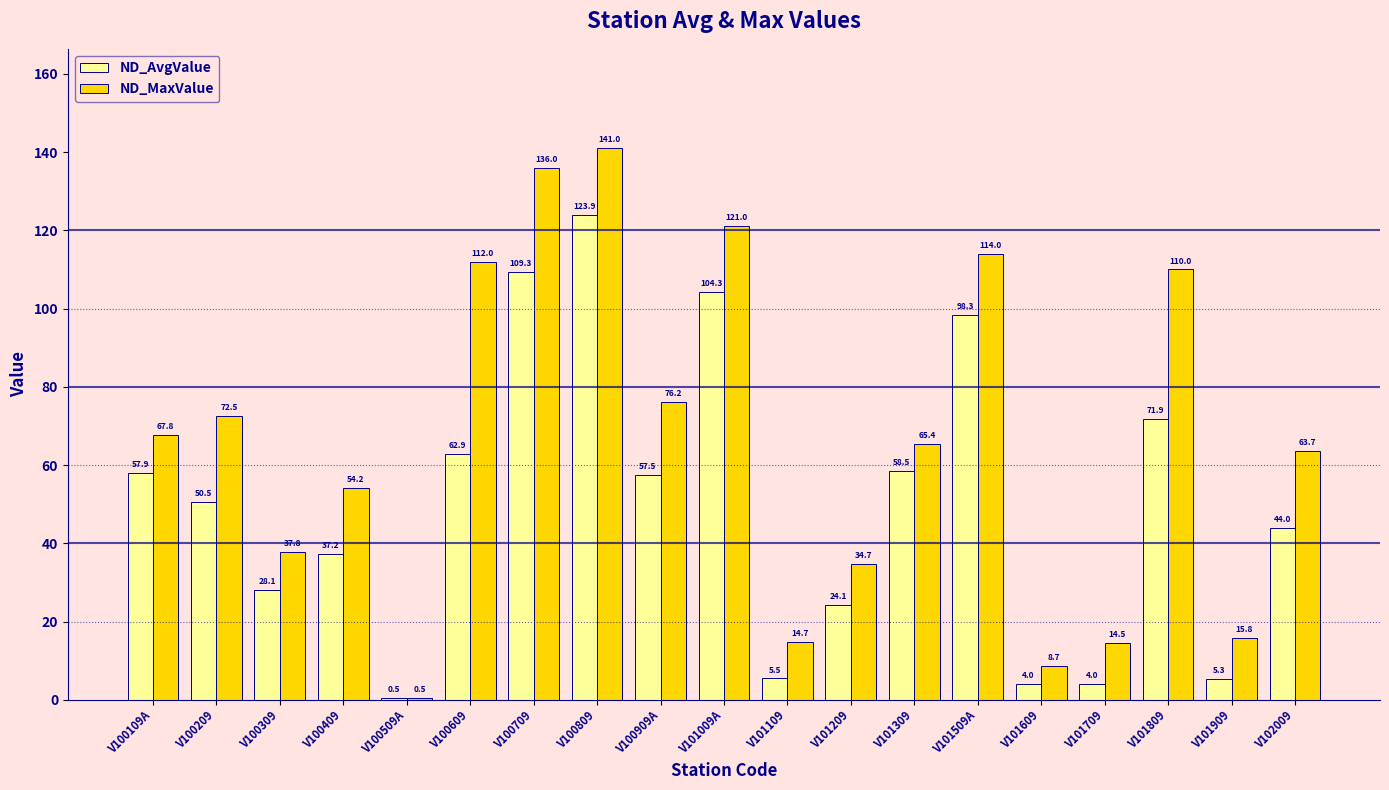

What is the sum of the ND_AvgValue values at V100409 and V101309?

95.7